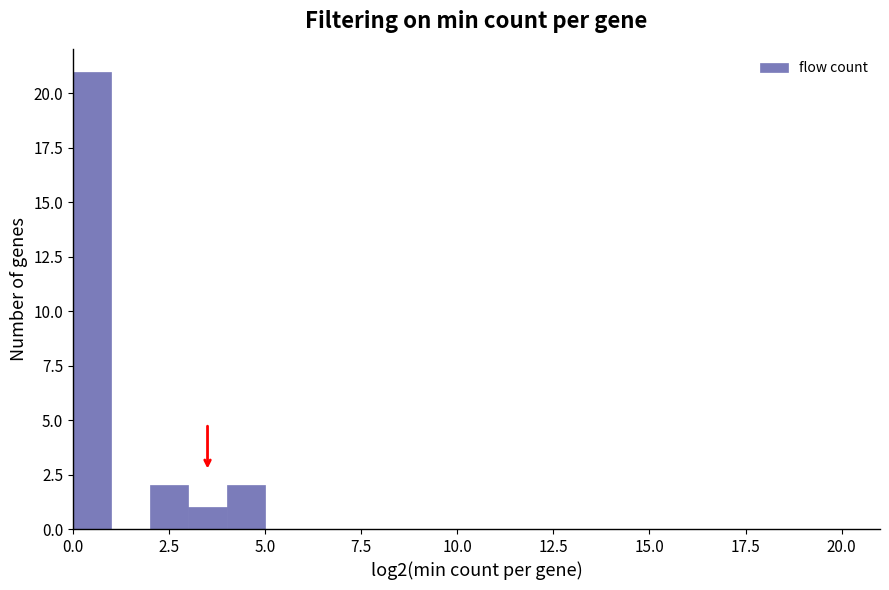

Around what value on the x-axis is the tallest bar? Give the approximate position of its centre, as read against the axis.

0.5